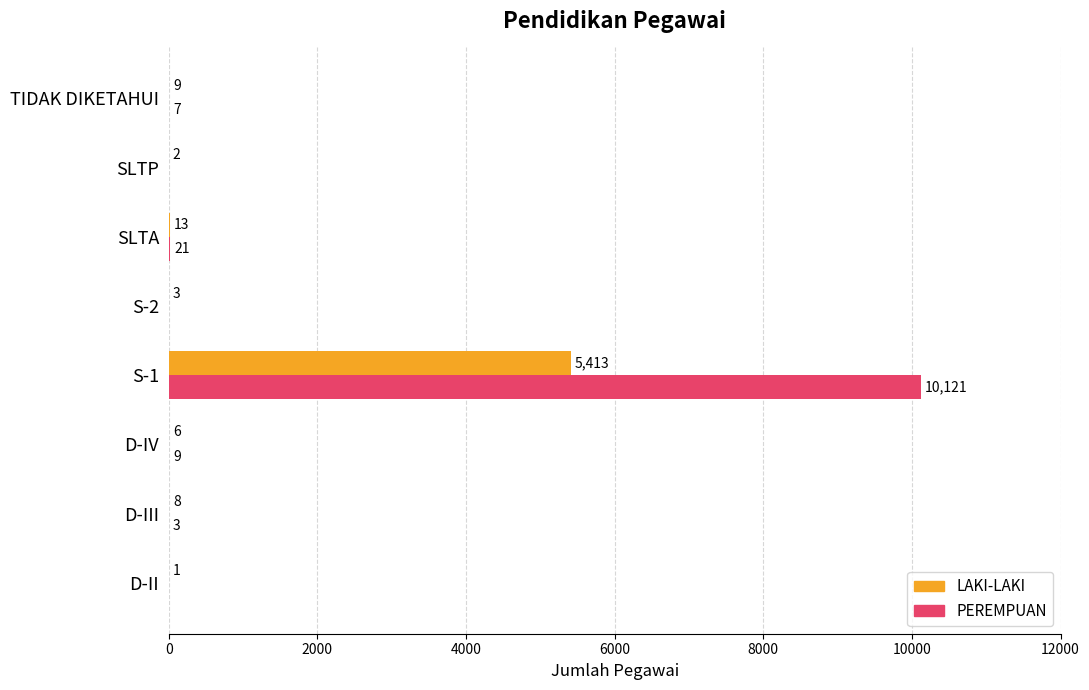

What is the sum of the LAKI-LAKI values at SLTA and S-2?

16